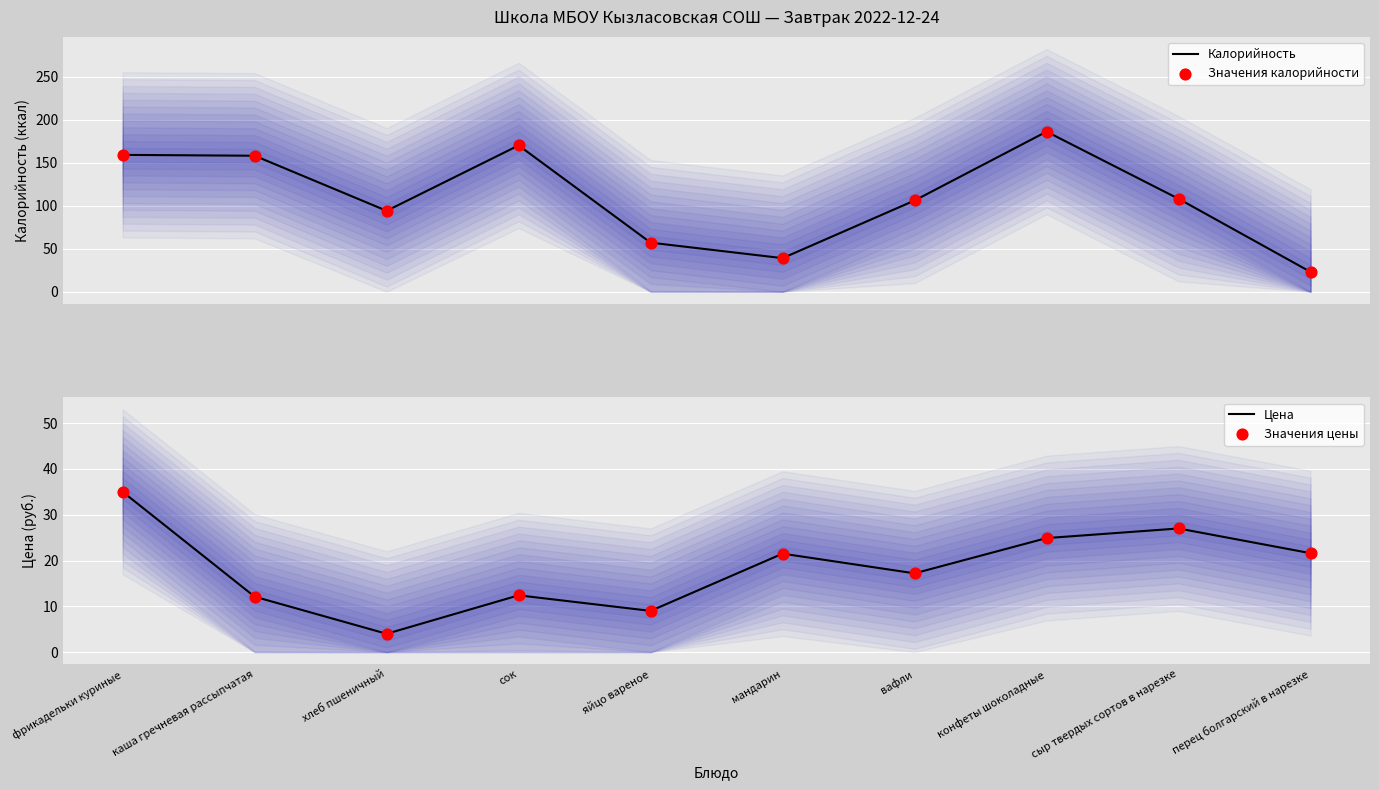

Is the value of Значения цены at конфеты шоколадные greater than the value of Калорийность at конфеты шоколадные?

No